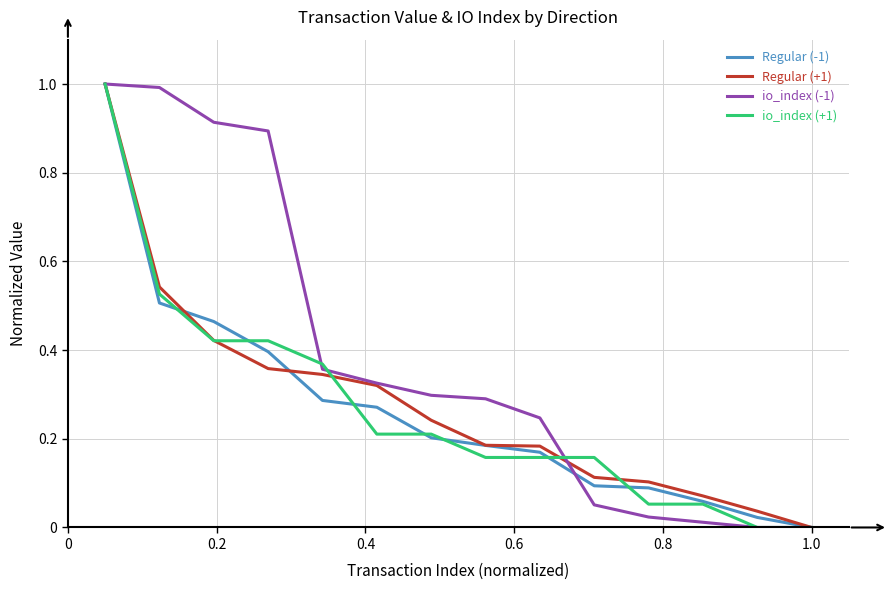

Does the chart have visible grid lines?

Yes